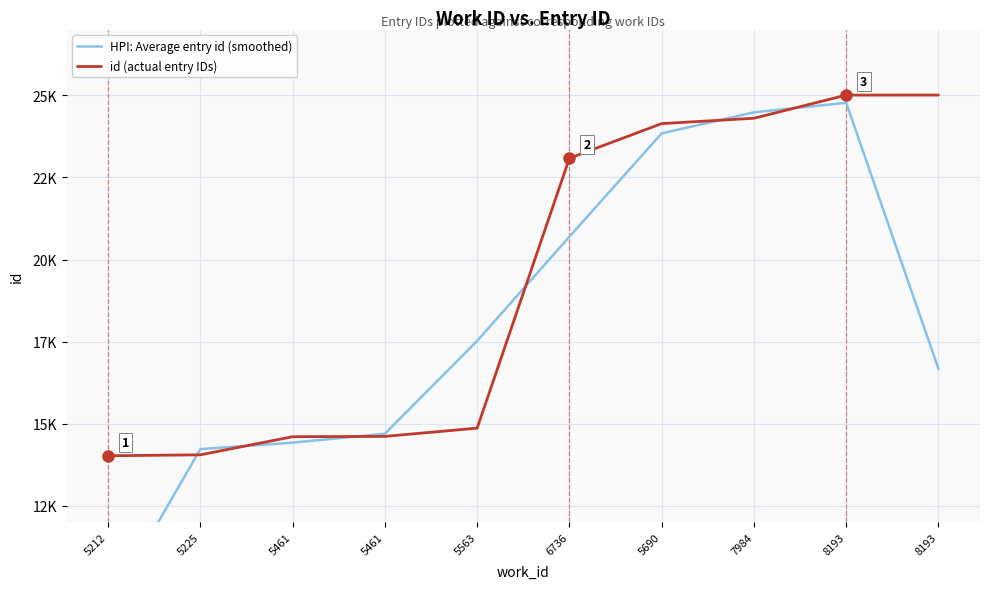

List the labels in order of id (actual entry IDs) value, largest first.

8193, 8193, 7984, 5690, 6736, 5563, 5461, 5461, 5225, 5212